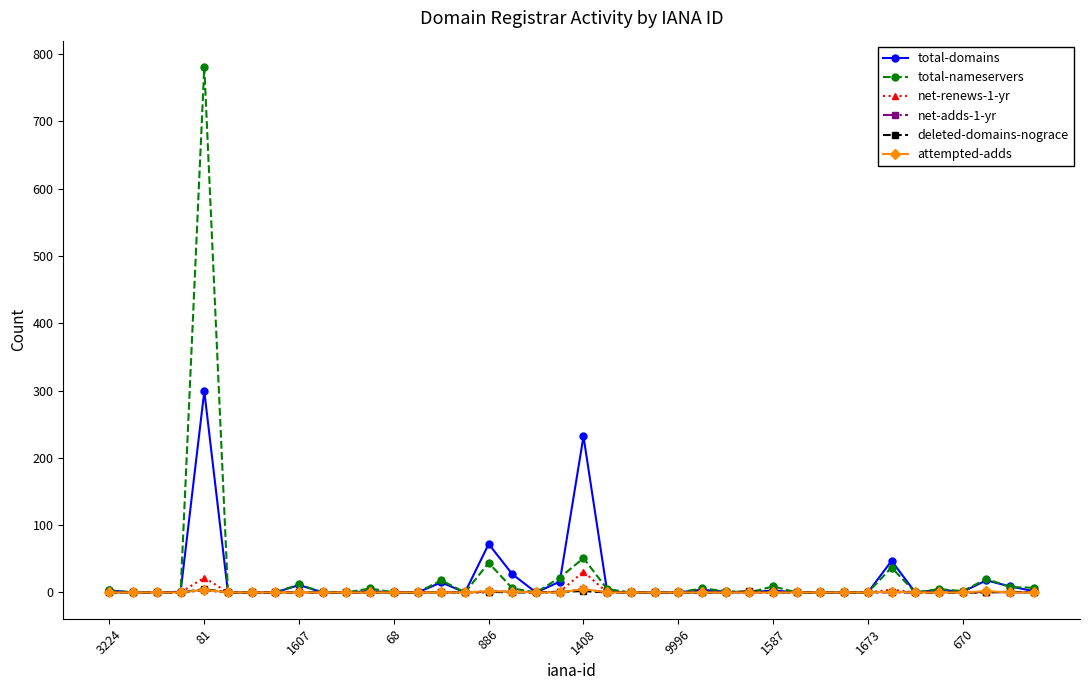

Which series has the widest spread of values?

total-nameservers